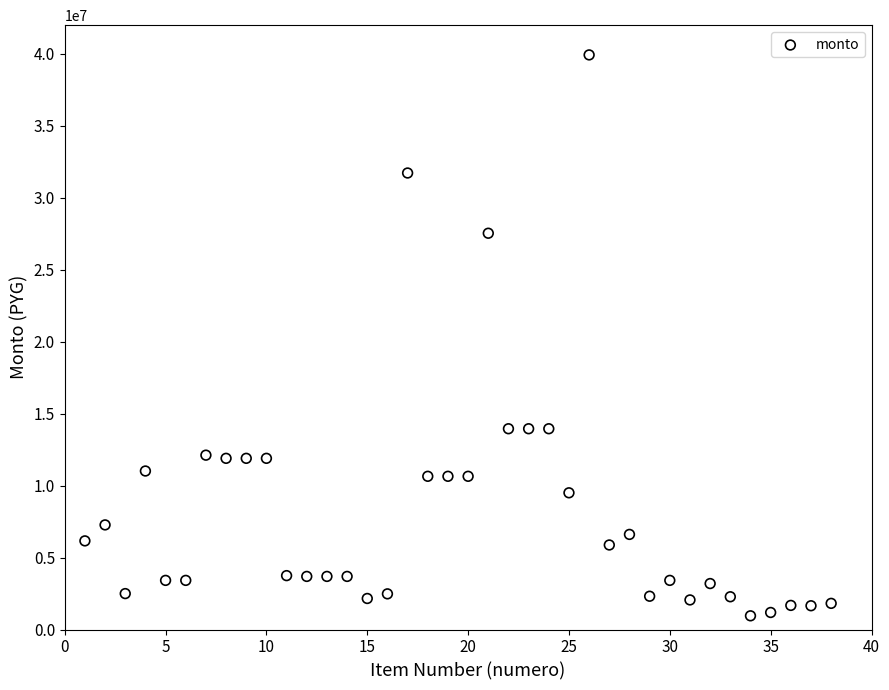

What is the range of X values (max minus min)?

37